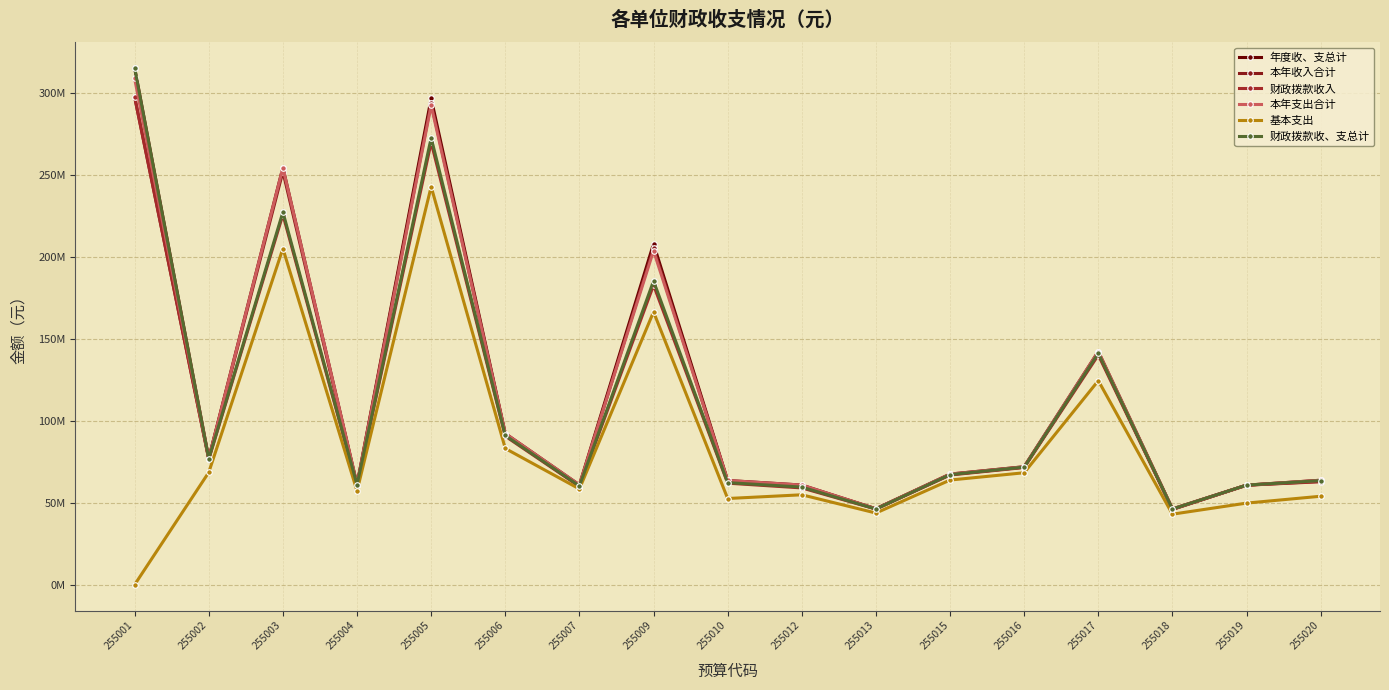

Is this an area chart (filled region under the line)?

No